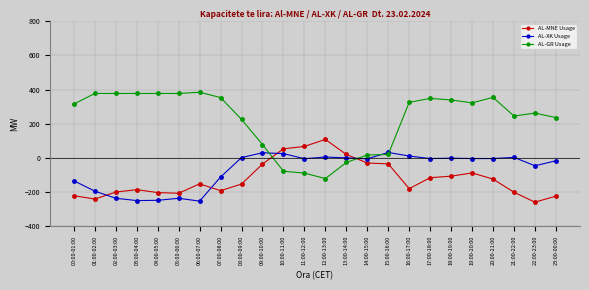

How many intersections are there between AL-XK Usage and AL-GR Usage?

4